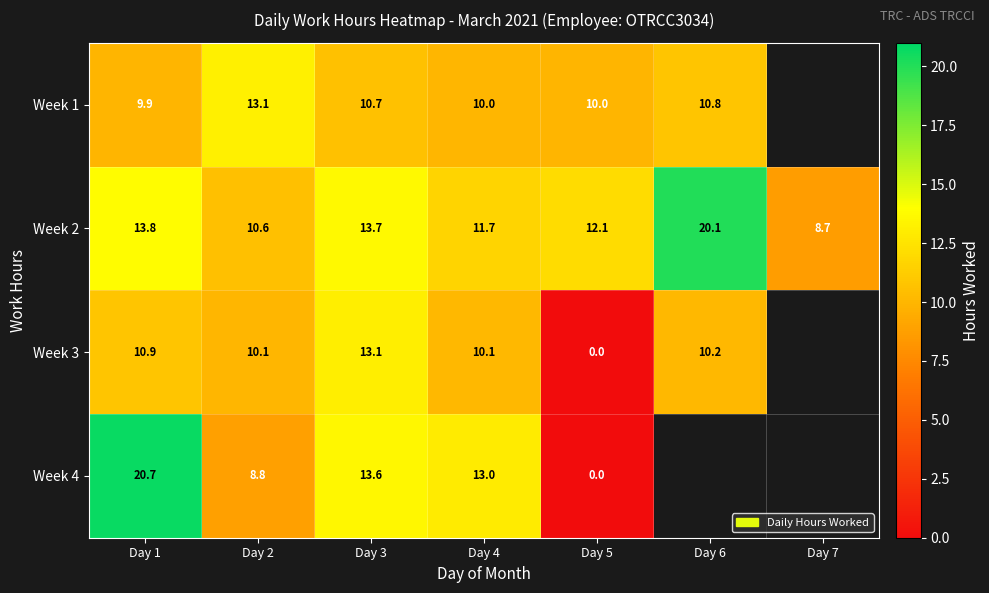

What is the spread (max minus min) of values at Day 6?

9.9